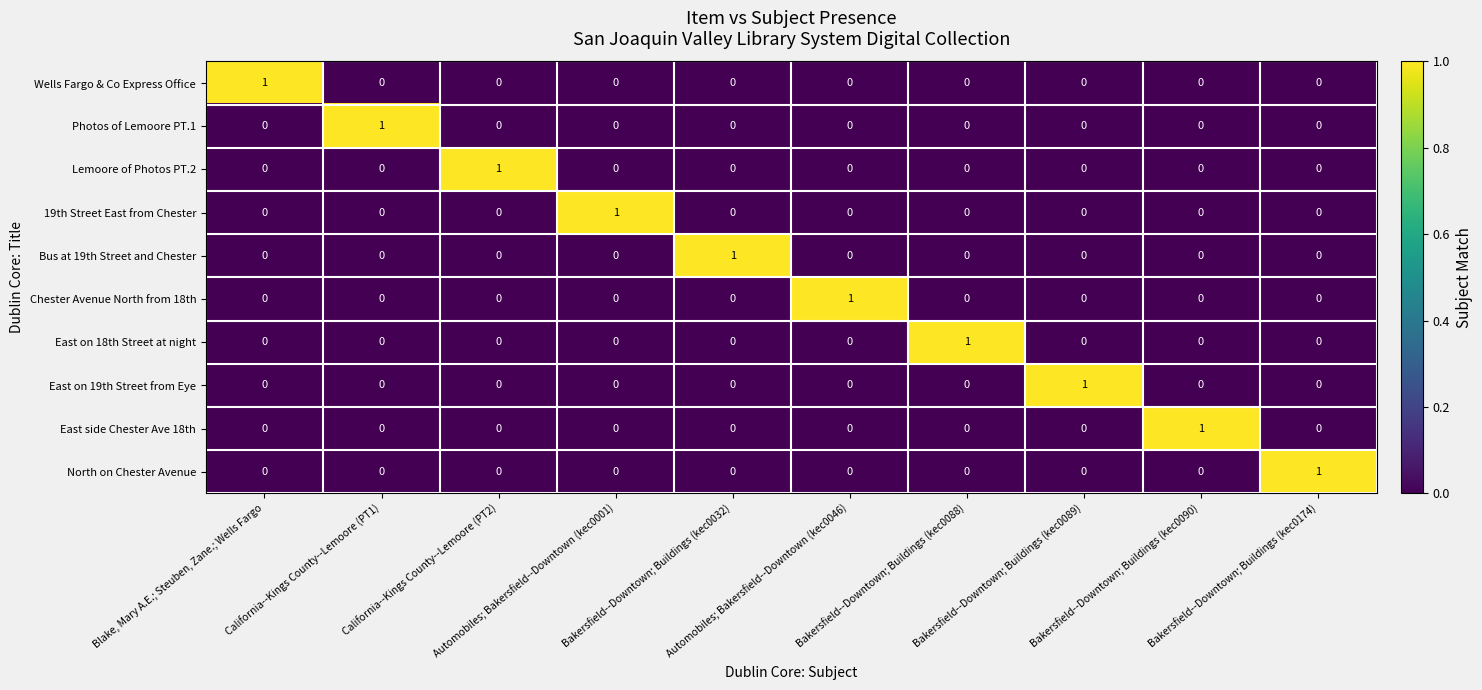

Count the East on 19th Street from Eye values in the range 0 to 1.

10